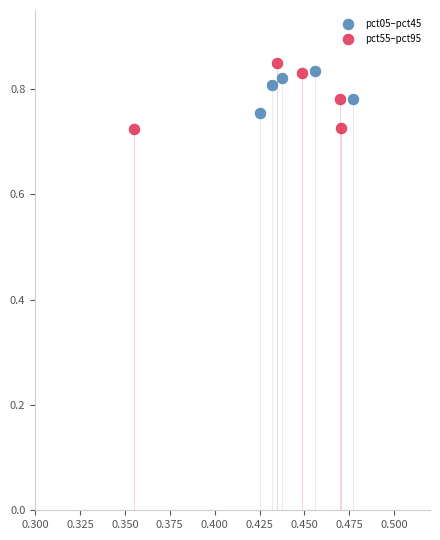

Which series has the widest spread of Y values?

pct55–pct95